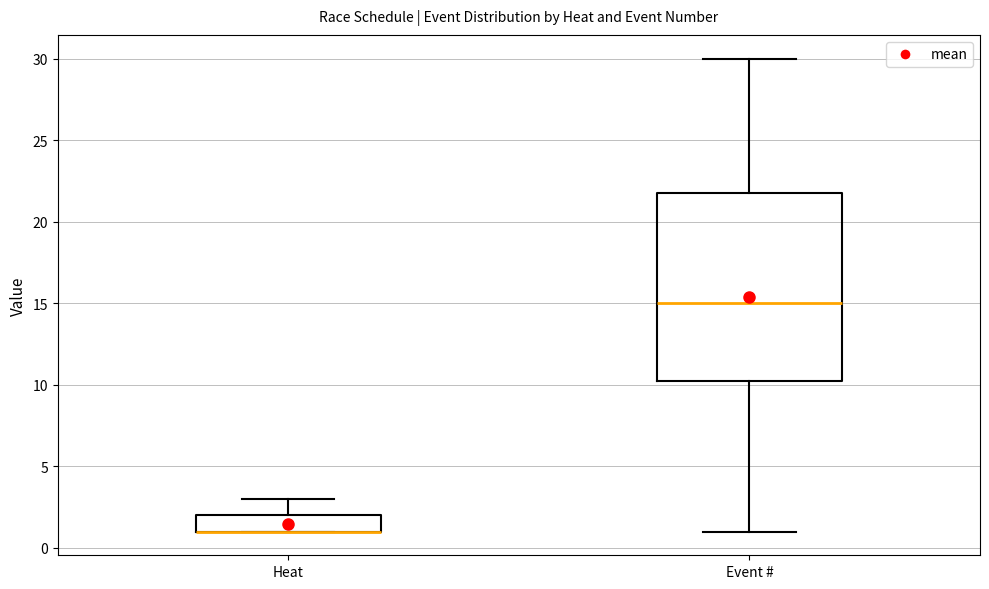

Where does the upper whisker of the box for Heat end on the y-axis? The values are not printed on the chart, so give them approximately, as read against the axis.

3.0